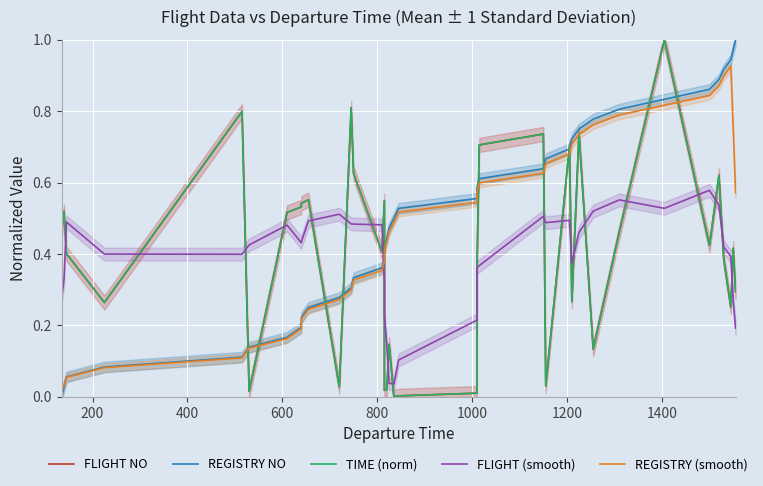

Count the number of categories in the chart.

37